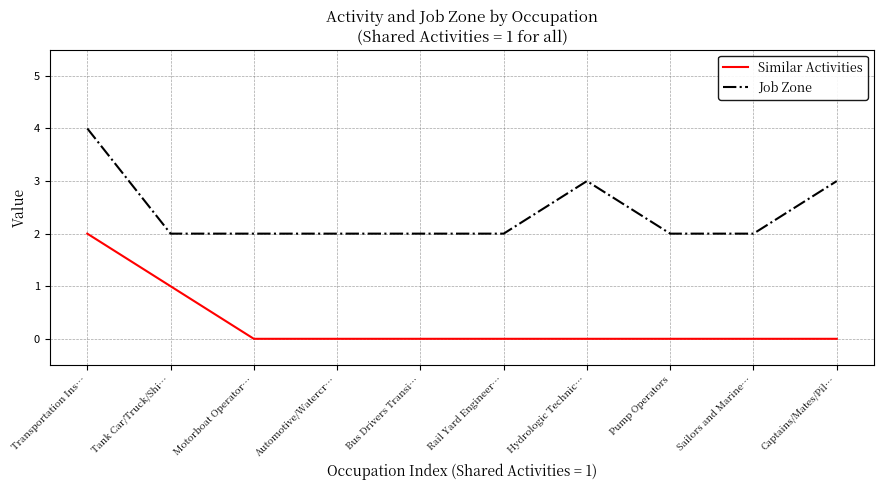

At Automotive/Watercr…, list the series in order from largest to smallest.

Job Zone, Similar Activities